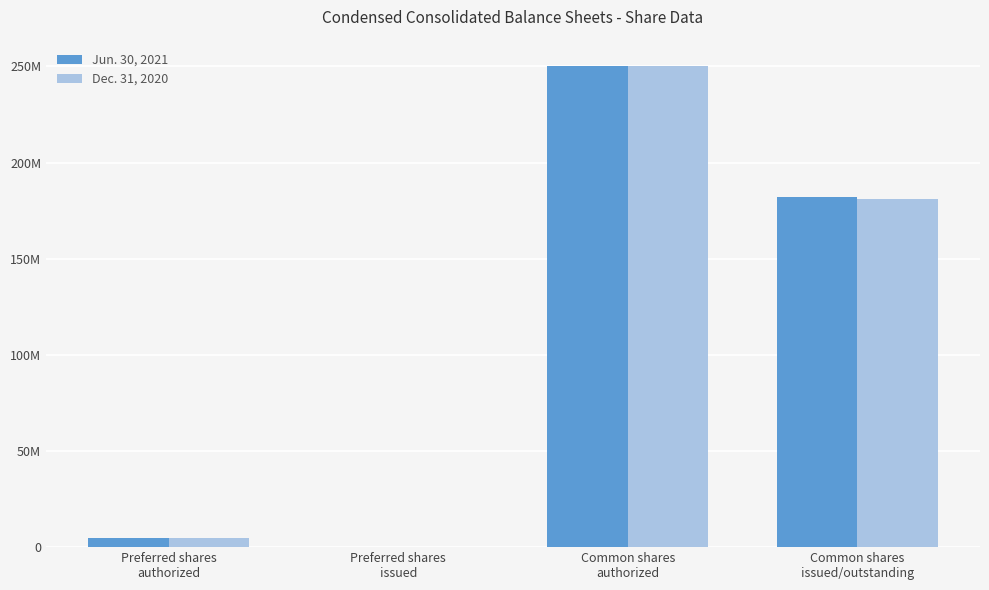

Are the bars grouped side by side (vs. stacked)?

Yes